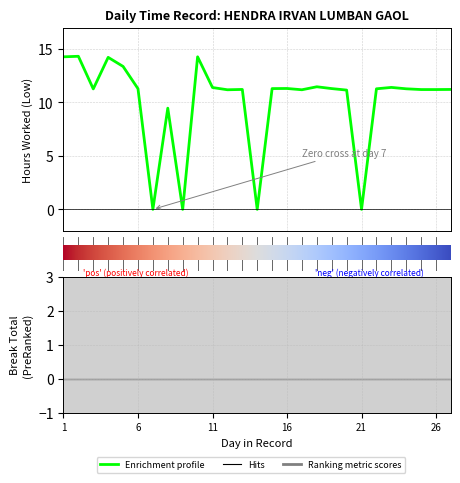

List the labels in order of value, smallest first.

7, 9, 14, 21, 8, 20, 12, 17, 25, 26, 13, 27, 3, 22, 24, 6, 15, 19, 16, 11, 23, 18, 5, 4, 1, 10, 2